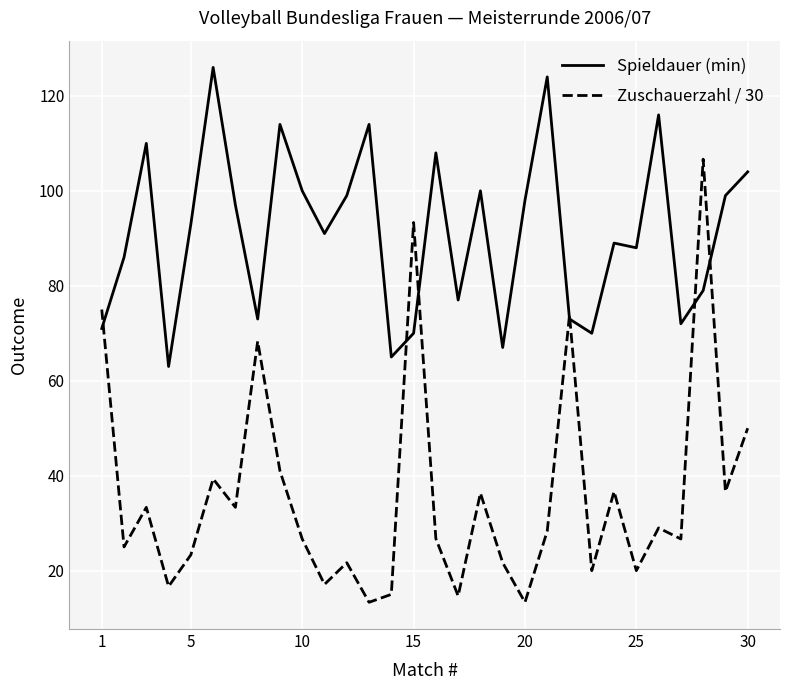

Which series has the largest total across all categories?

Spieldauer (min)